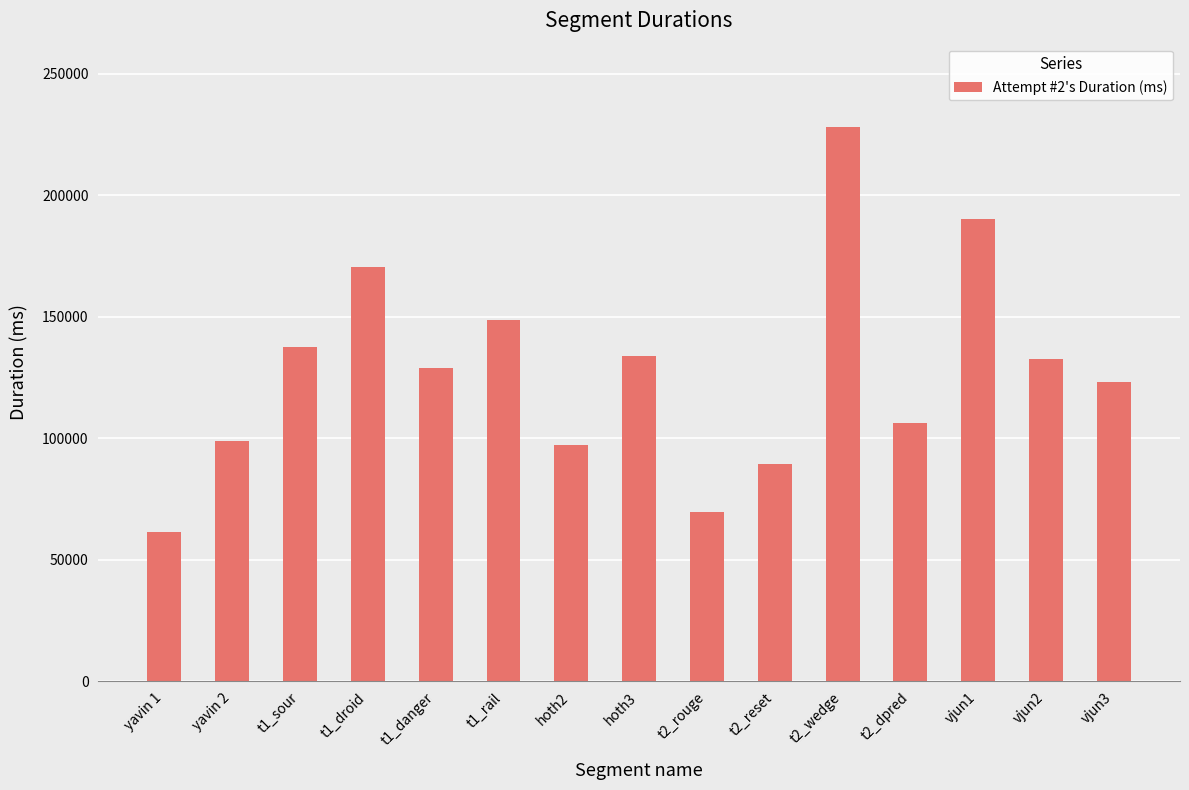

What is the value of the 13th bar from the left?

190320